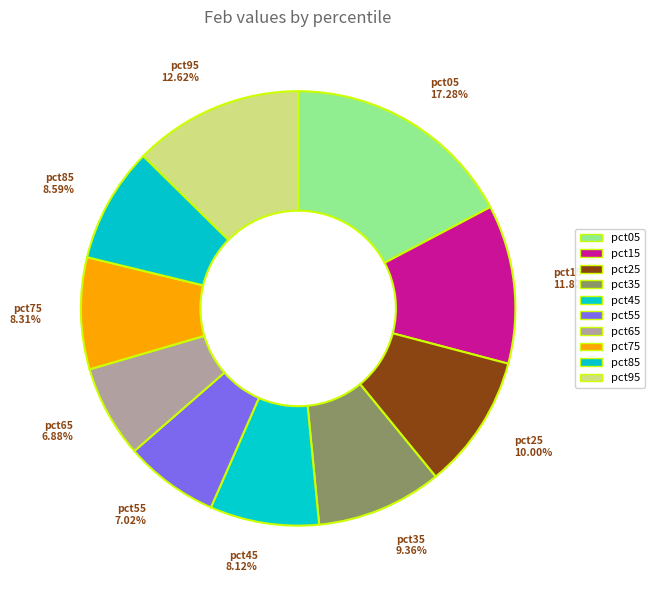

Between pct25 and pct15, which is larger?

pct15